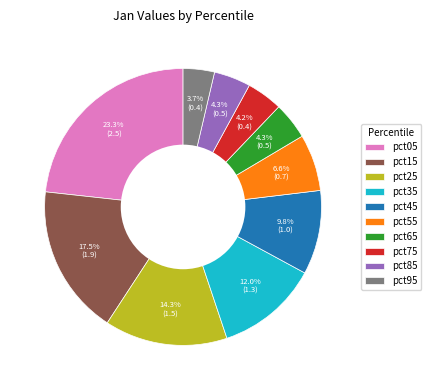

Which has a higher value, pct55 or pct75?

pct55